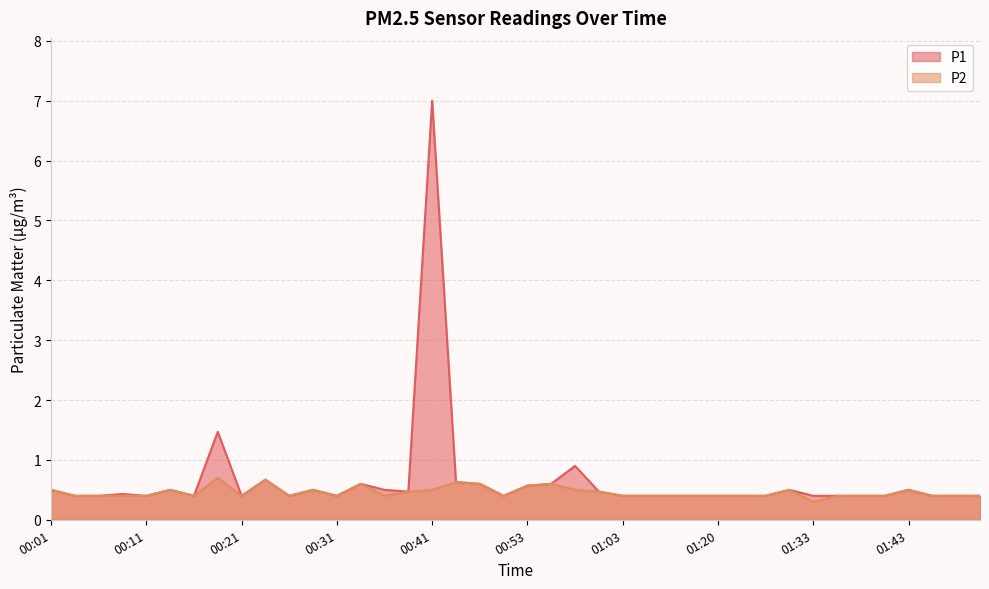

Rank the series at 00:06 from lowest to highest value.

P1, P2